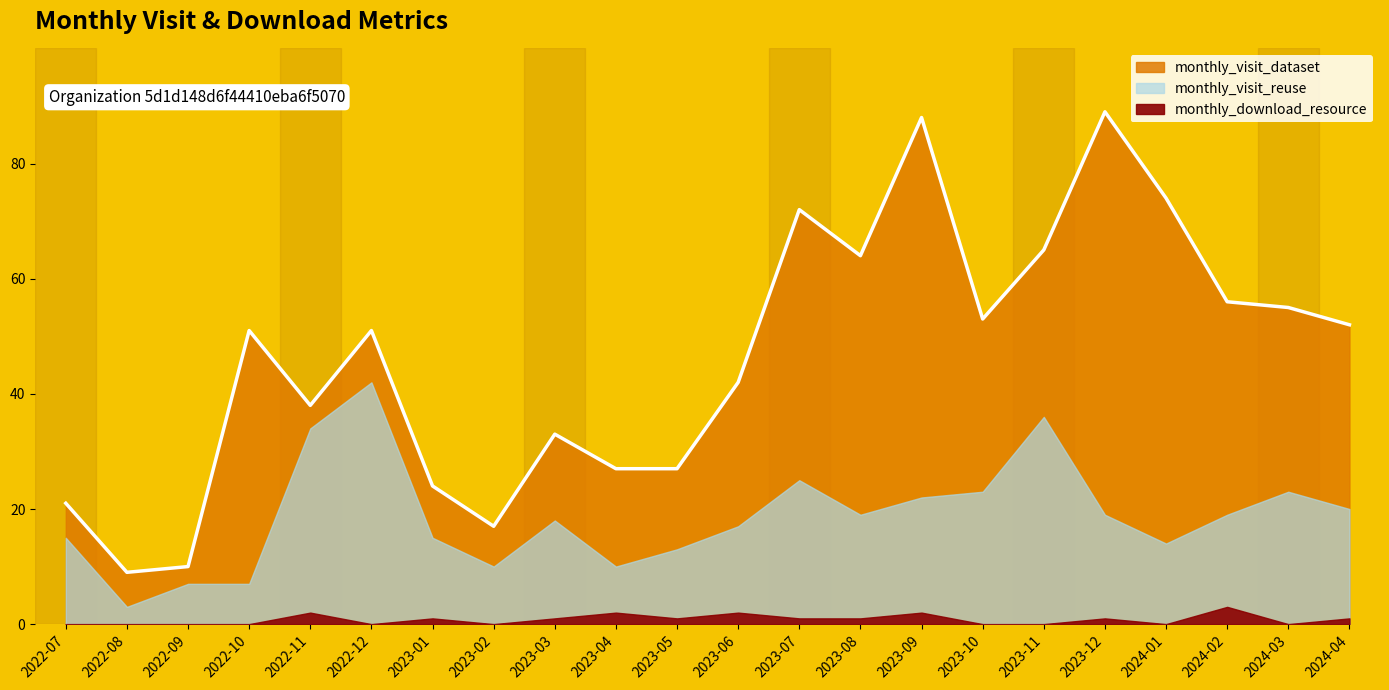

At which category does the chart reach its peak across all series?

2023-12